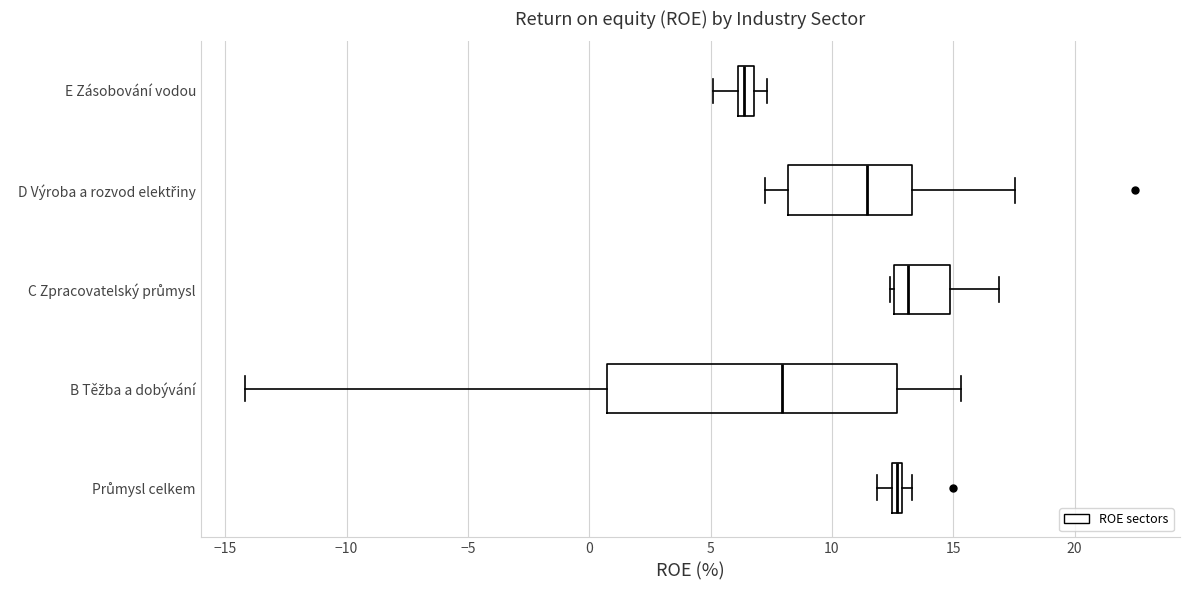

Which box's median line is the furthest to the left?

E Zásobování vodou